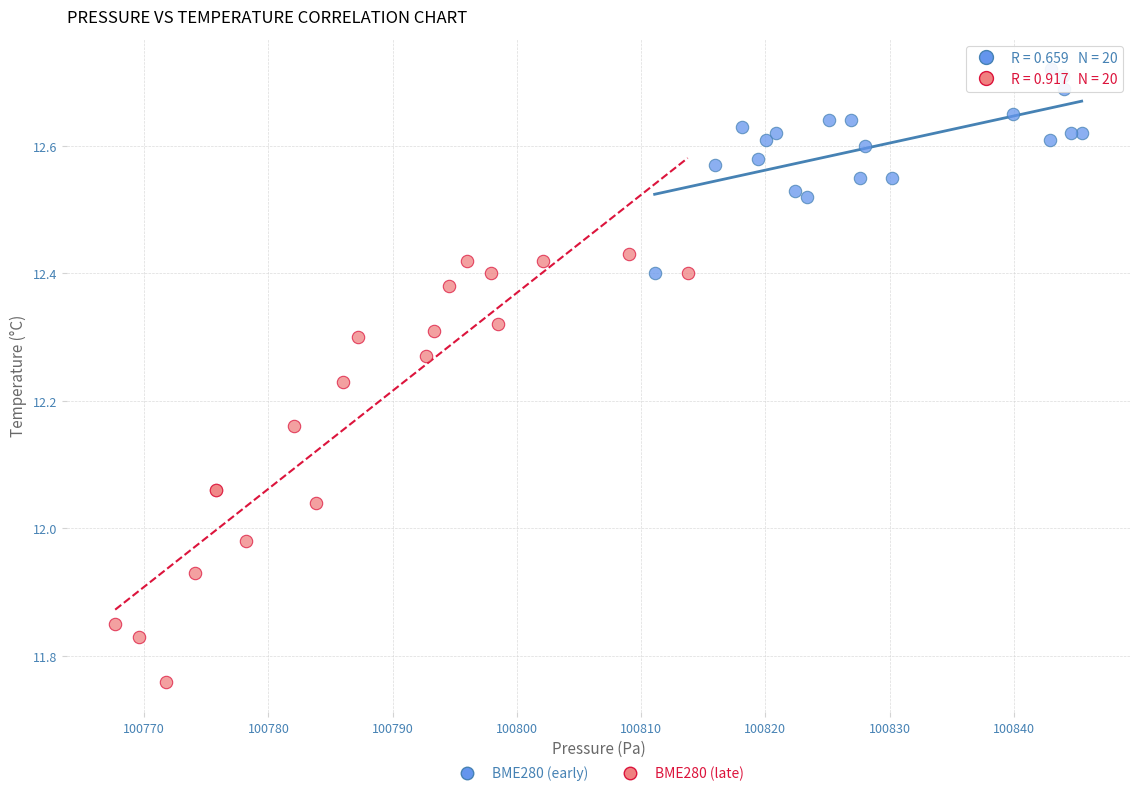

Which series reaches the minimum Y coordinate?

BME280 (late)